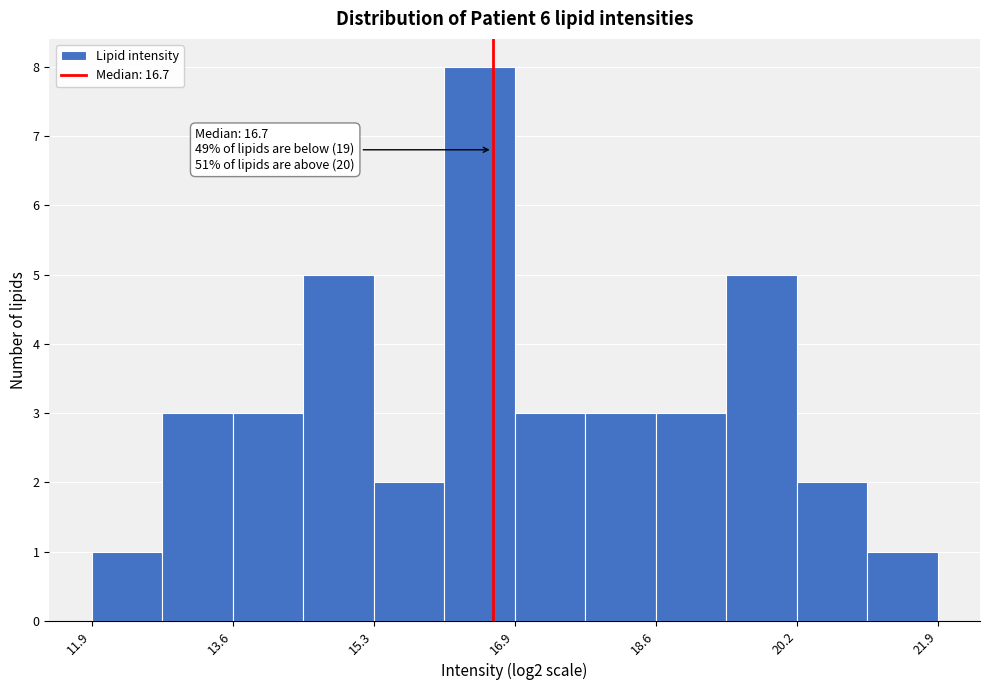

Which range on the x-axis has the tallest bar?

16.0 to 17.0